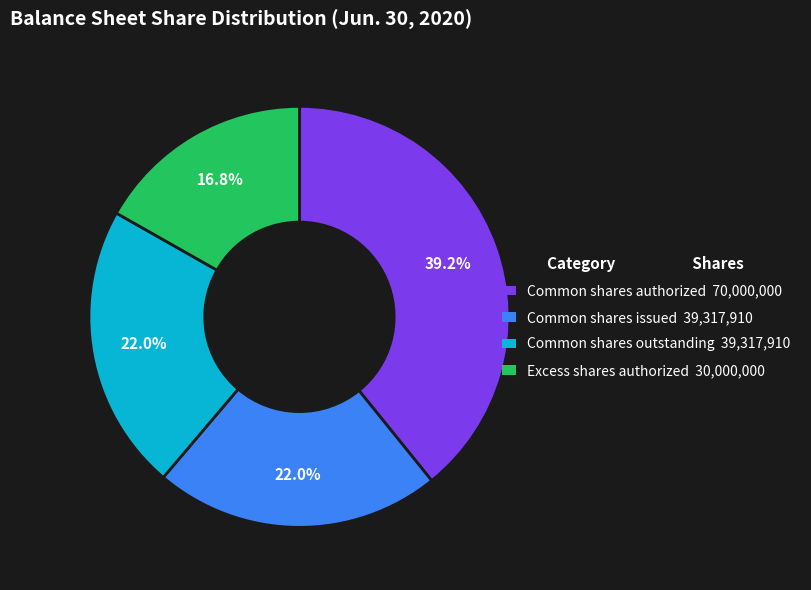

Does any single category account for the majority?

No